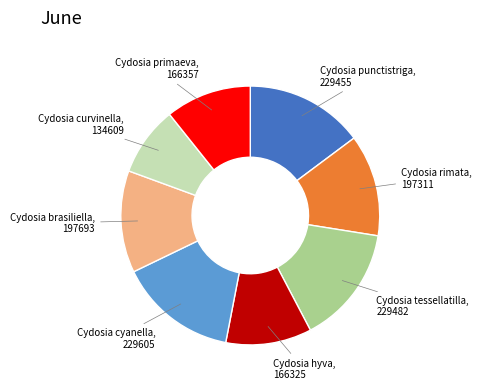

Count the number of slices in the pie.

8